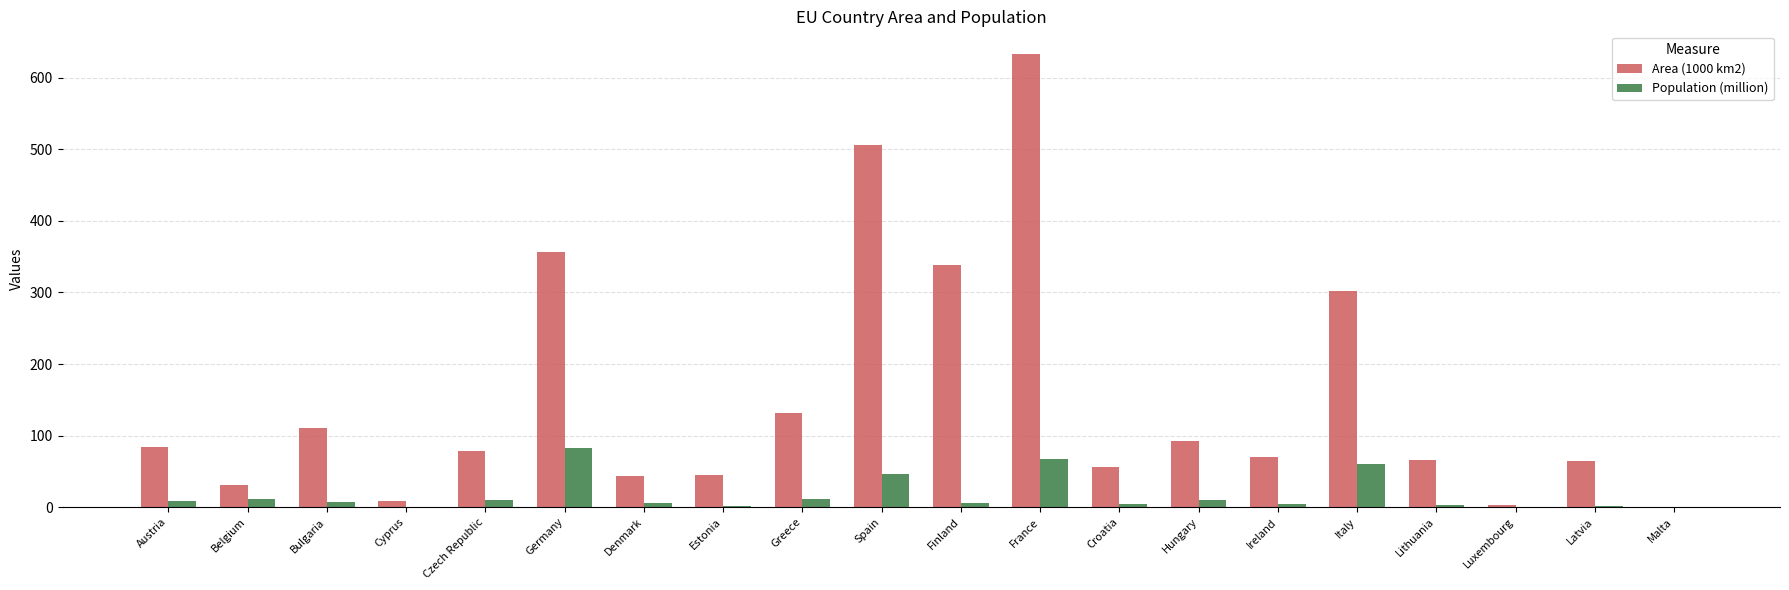

Is it true that Area (1000 km2) equals 70.3 at Ireland?

True